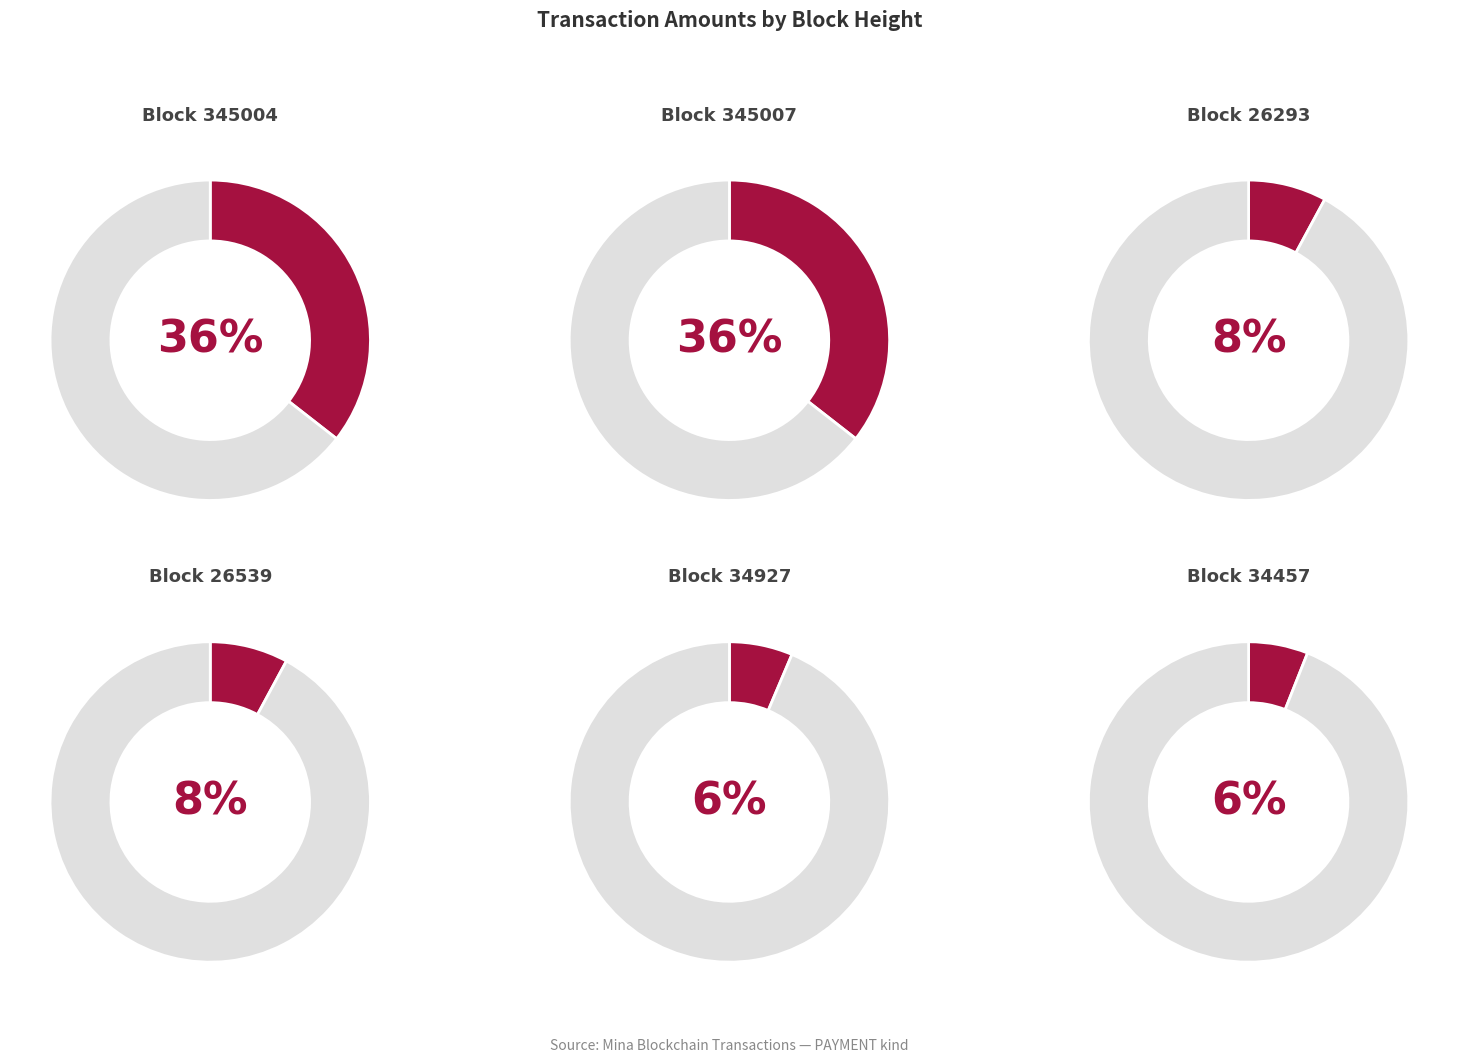

Does any single category account for the majority?

No